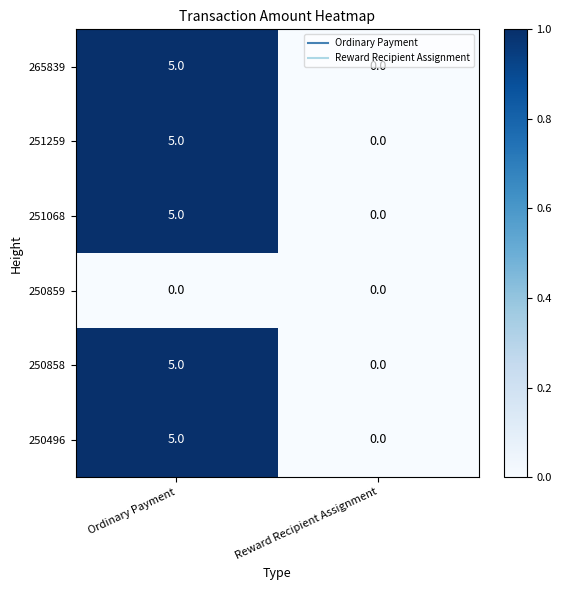

Count the number of categories in the chart.

2